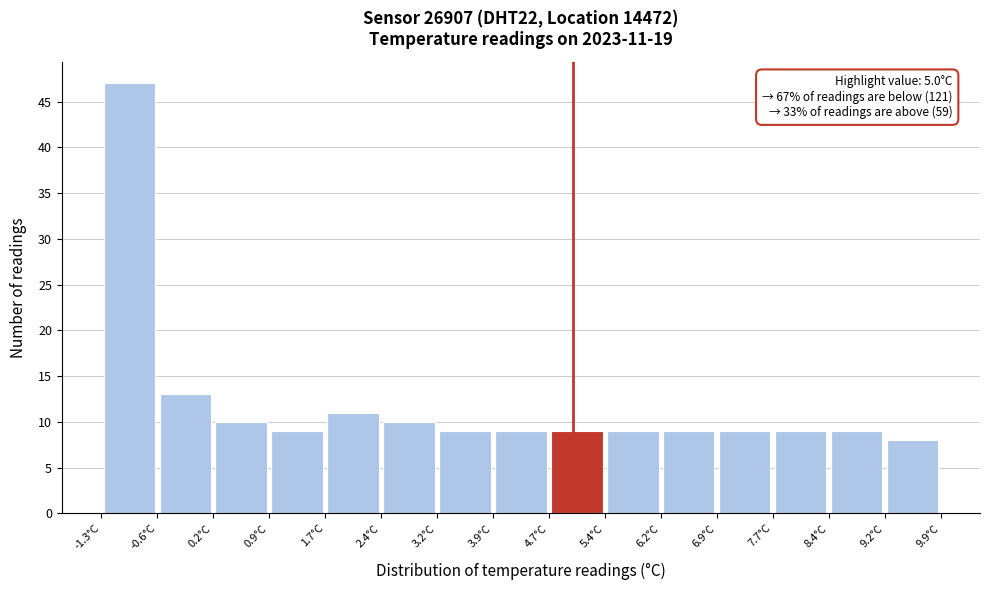

Which range on the x-axis has the tallest bar?

-1.3 to -0.6